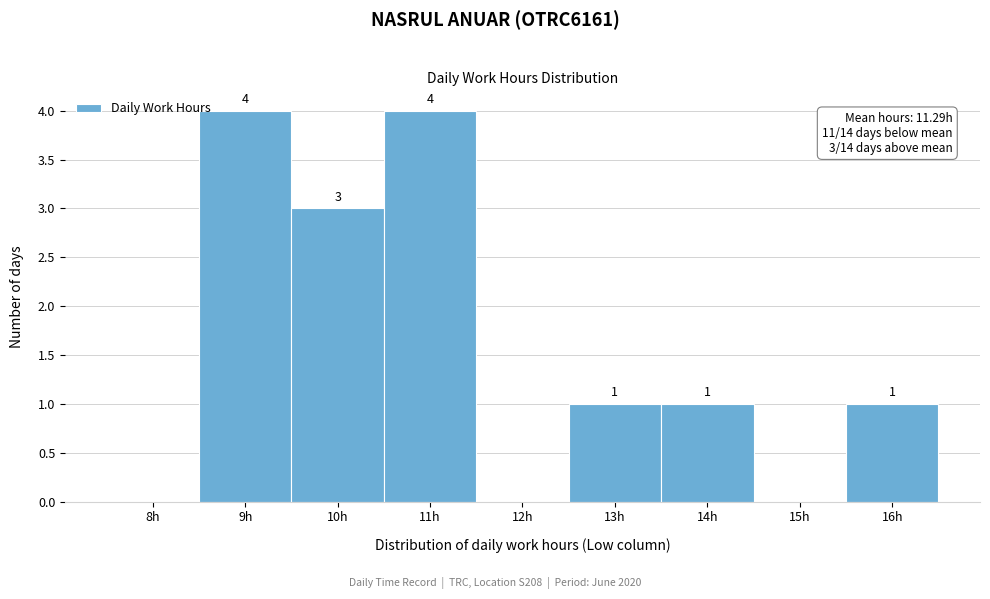

Reading right to left, extract all data points from this chart.

16h=1	15h=0	14h=1	13h=1	12h=0	11h=4	10h=3	9h=4	8h=0